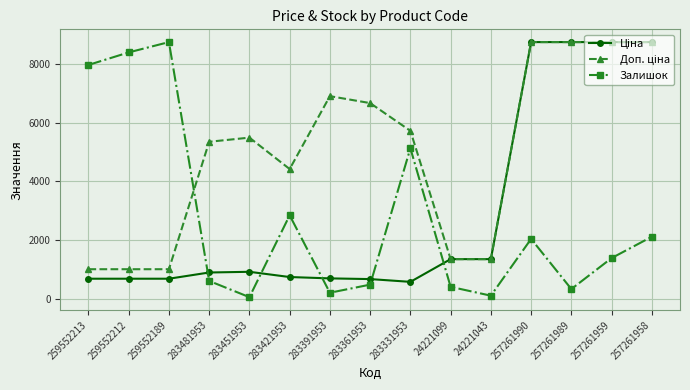

What is the maximum value for Залишок?

8755.5